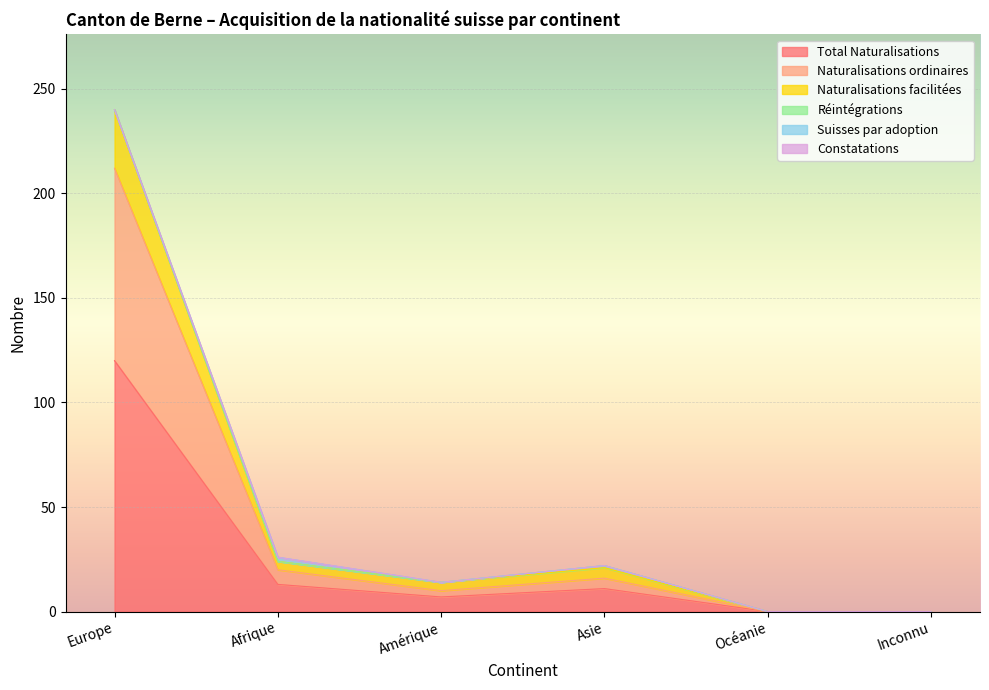

At which label does Total Naturalisations reach its peak?

Europe